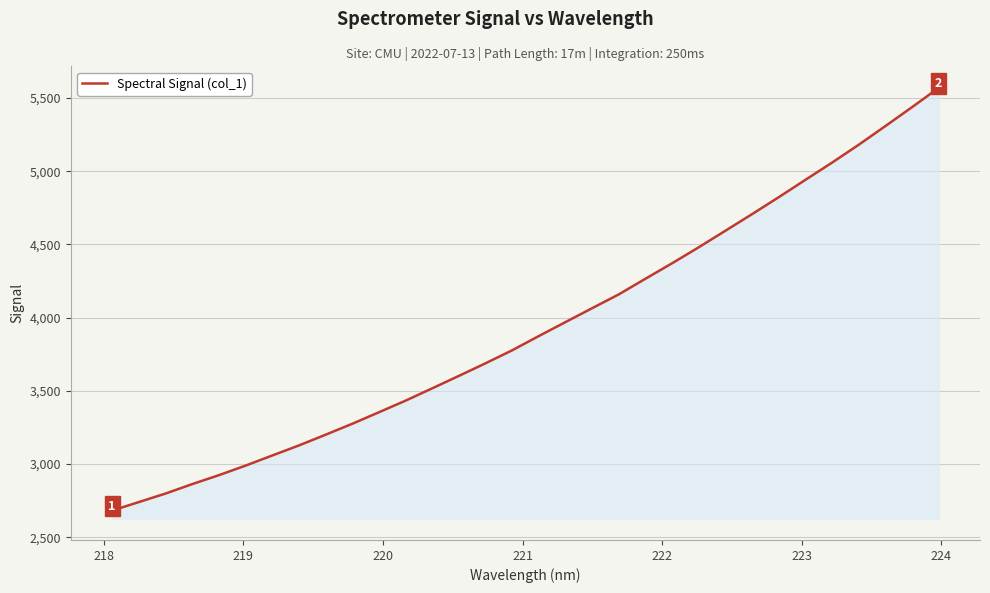

What is the minimum value shown in the chart?

2682.1